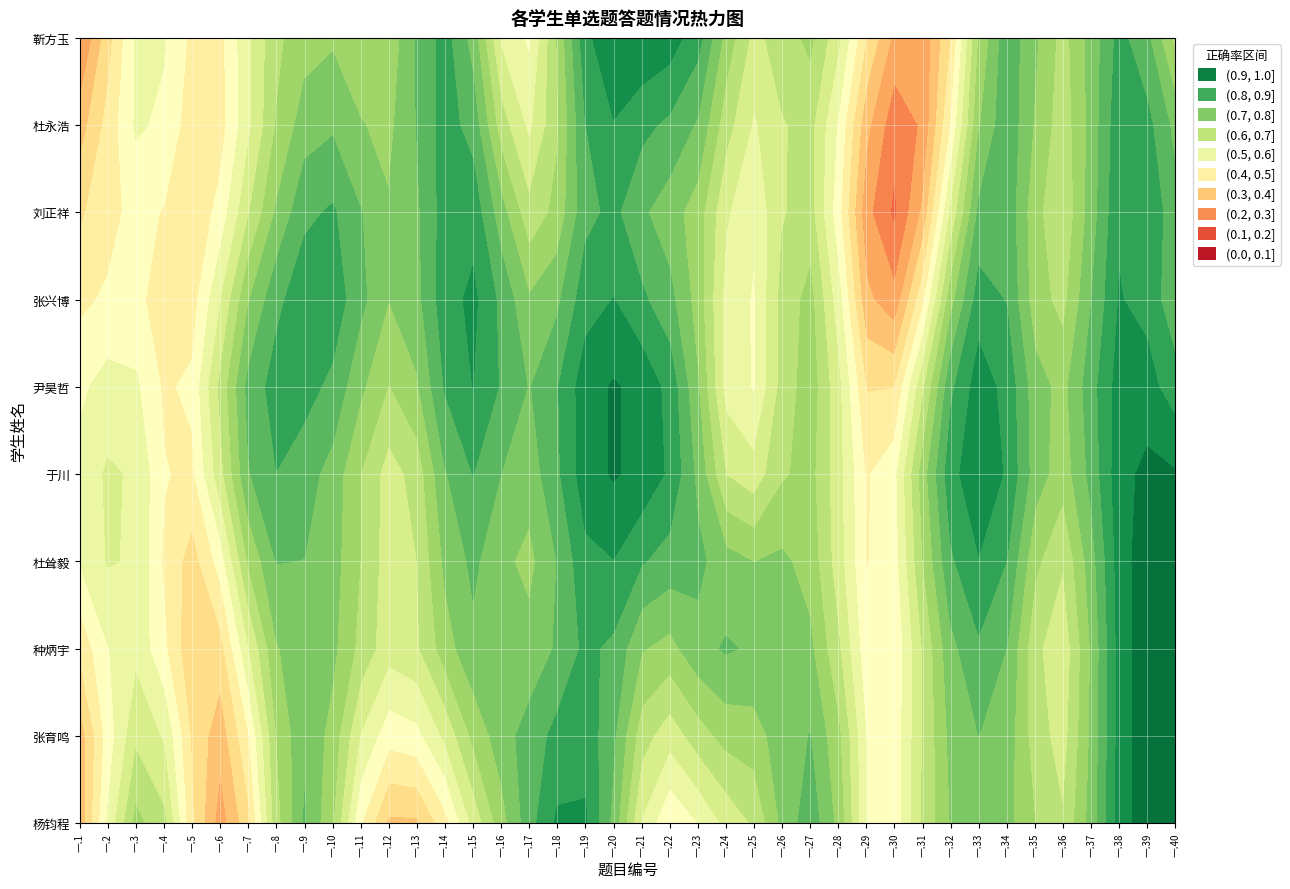

What is the highest value of the 张兴博 series?

1